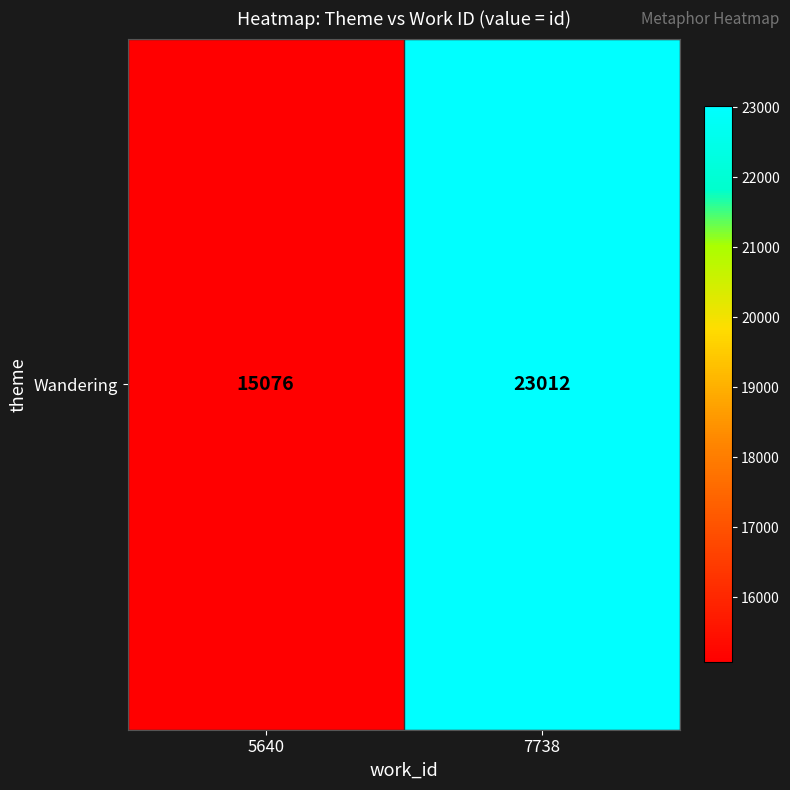

What is the smallest value displayed?

15076